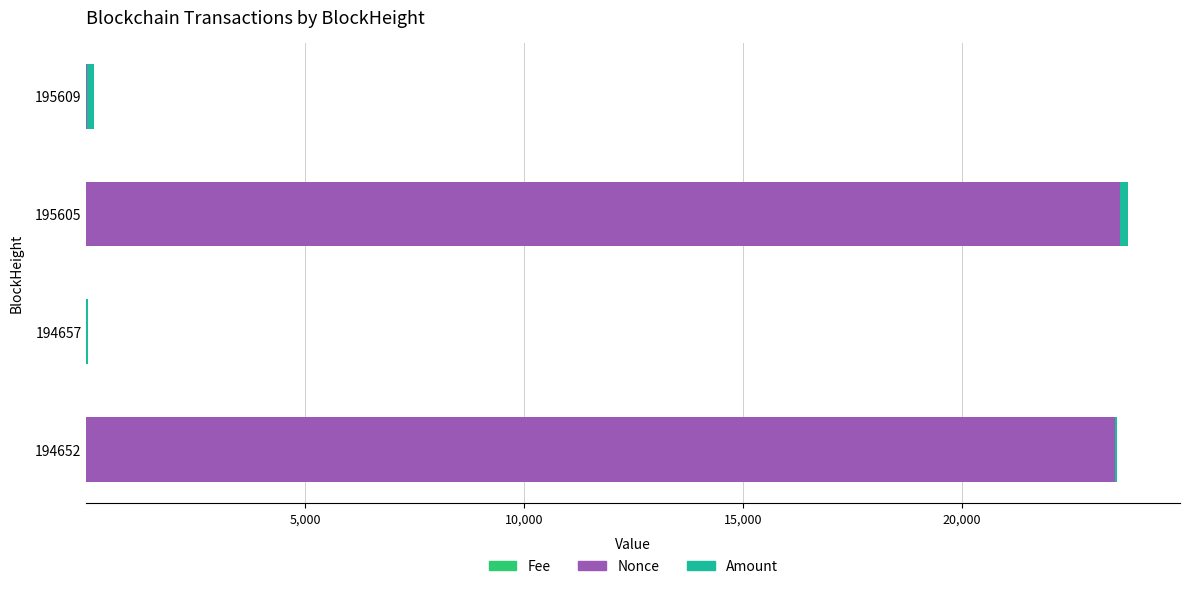

List the series in order of their peak value, highest first.

Nonce, Amount, Fee